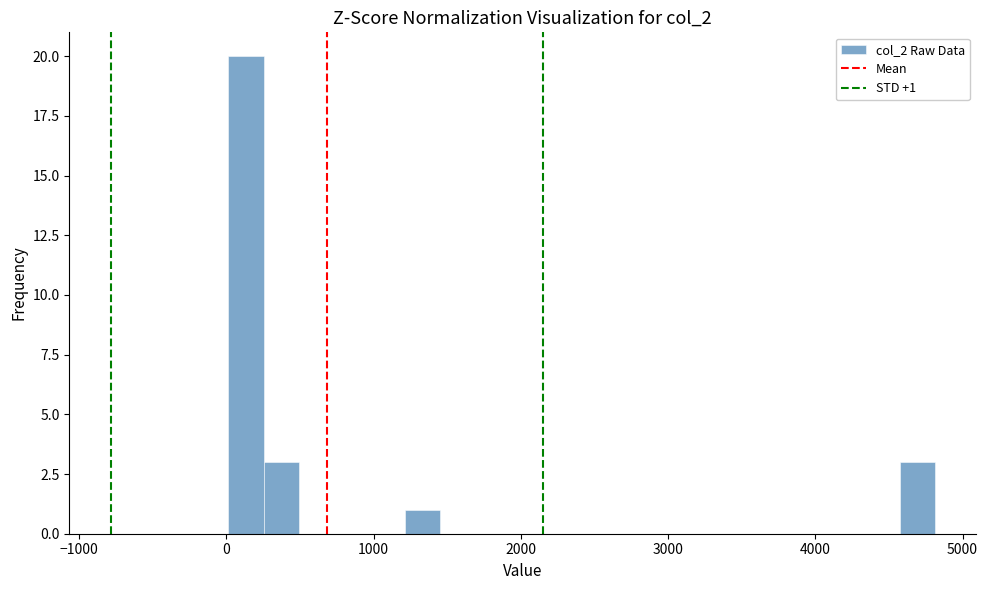

Read against the x-axis, roughly where is the centre of the tallest bar?

100